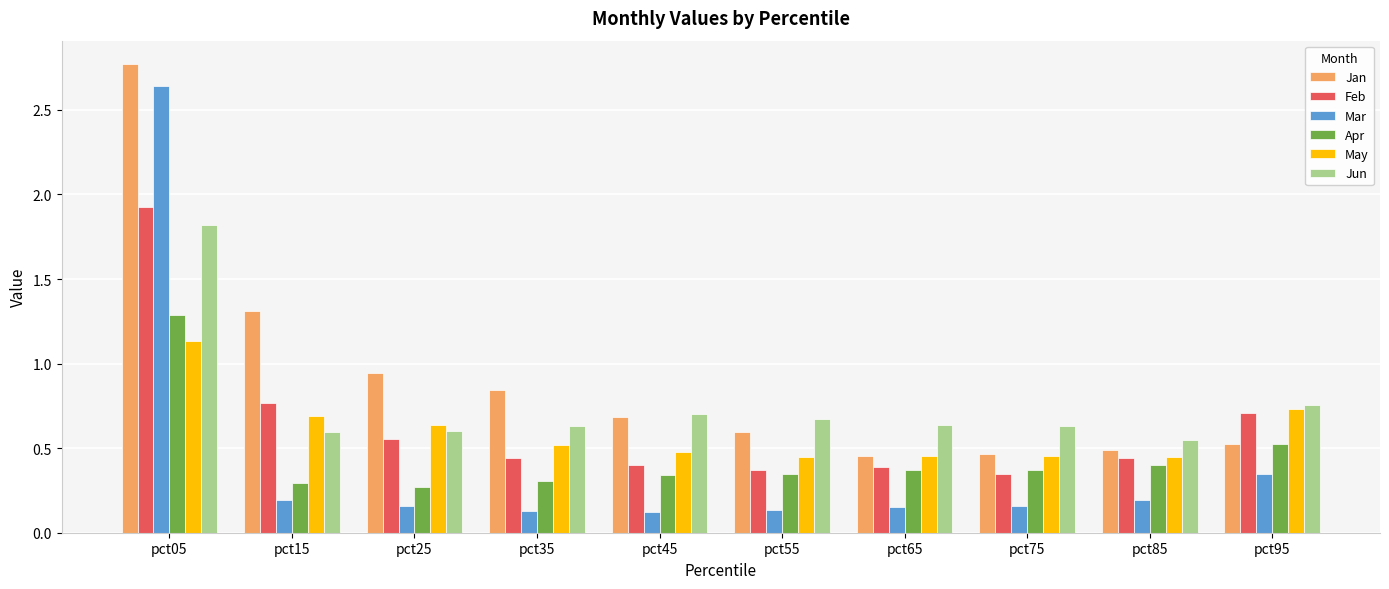

At which label does Apr reach its minimum?

pct25